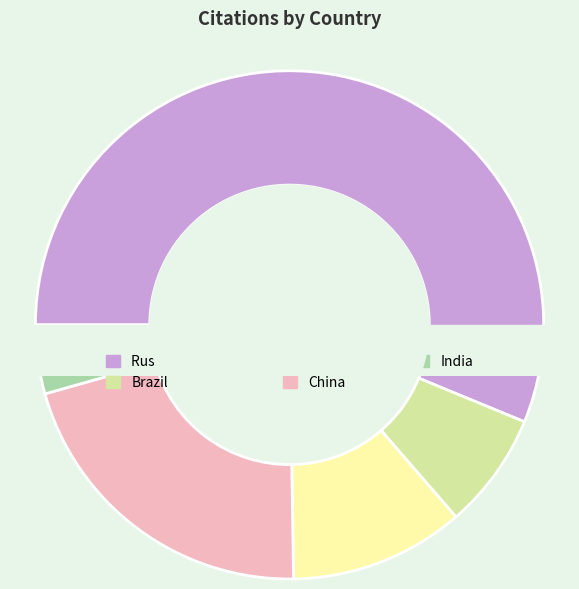

To the nearest percent, what portion does China represent?

21%